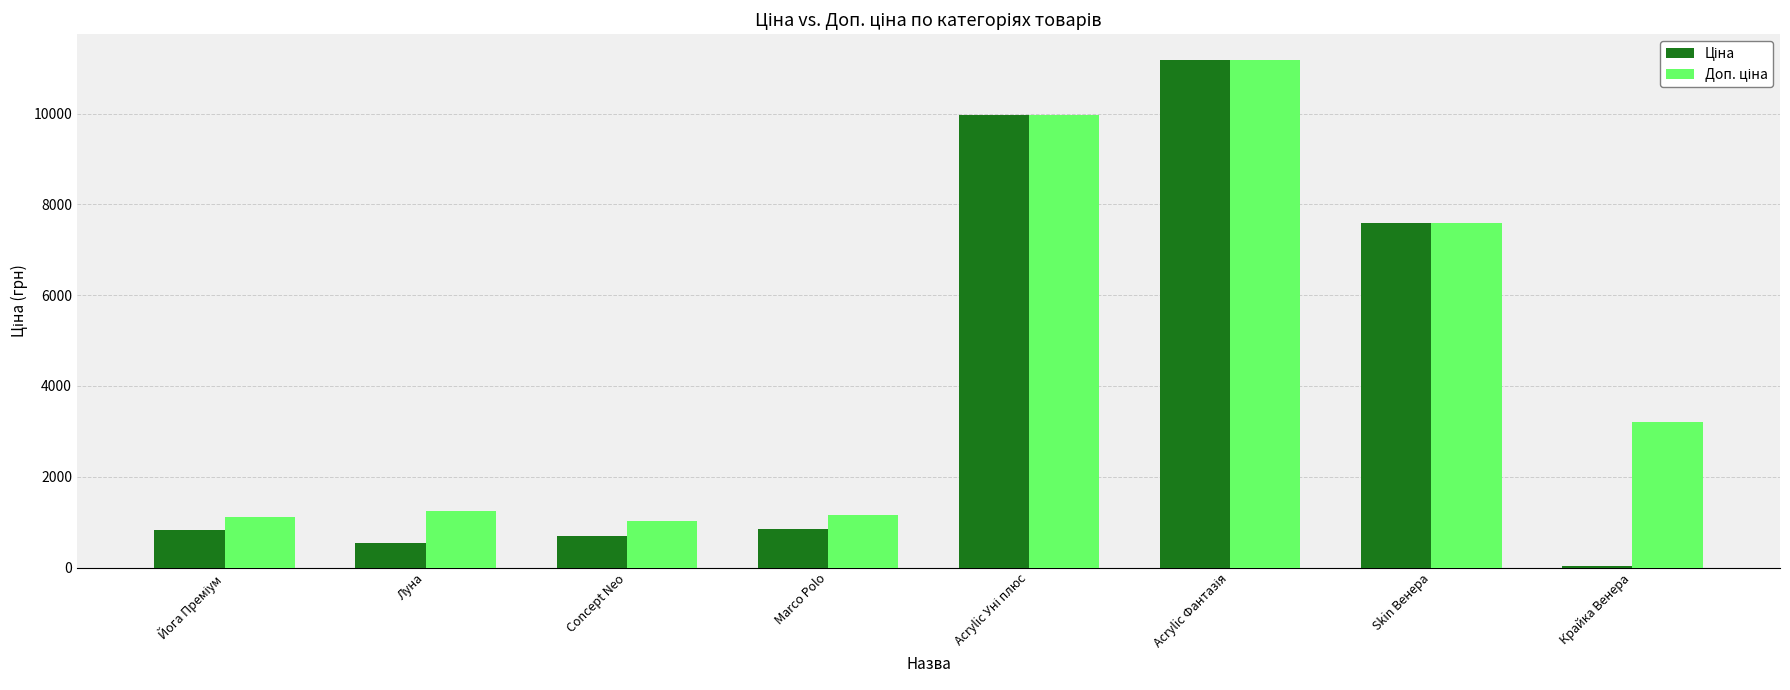

What is the maximum value shown in the chart?

11188.2